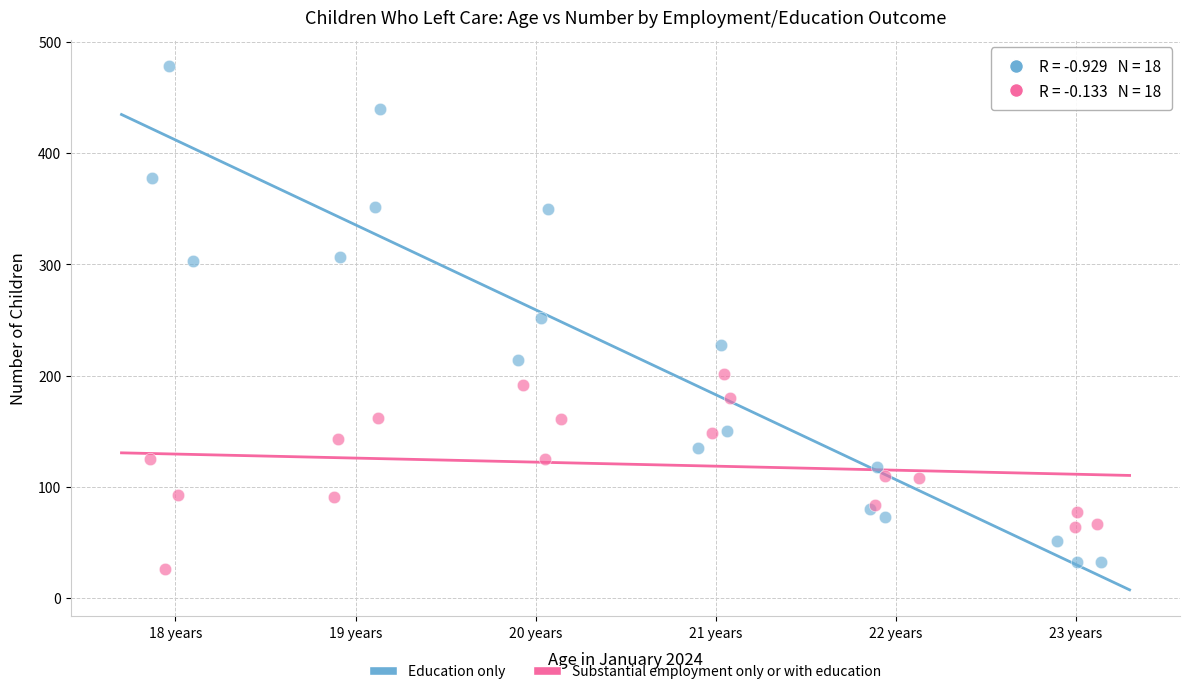

Which series contains the highest Y value?

Education only